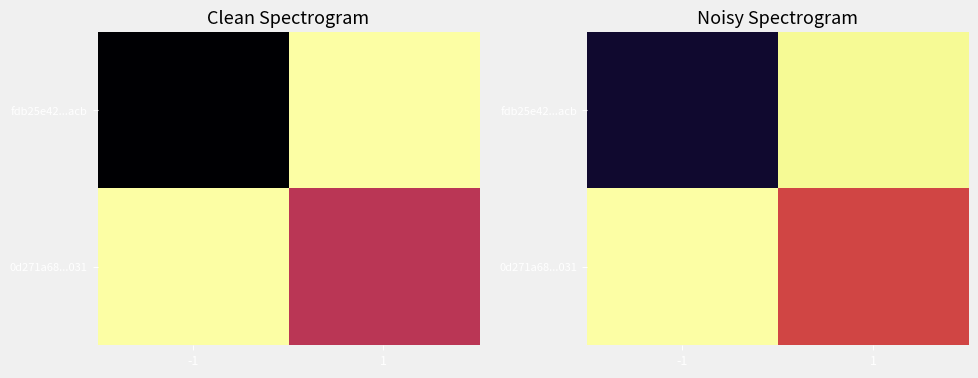

Is it true that 0d271a68...031 equals 1.0 at -1?

True